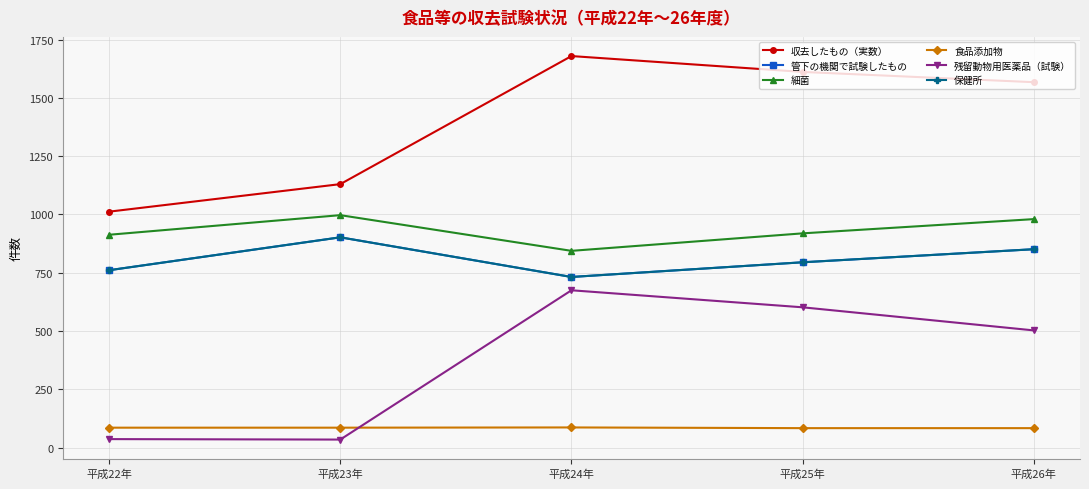

Reading left to right, extract all data points from this chart.

収去したもの（実数）: 1012	1130	1679	1611	1567
管下の機関で試験したもの: 761	902	732	795	851
細菌: 913	997	844	919	980
食品添加物: 86	86	87	84	84
残留動物用医薬品（試験）: 37	35	675	602	503
保健所: 761	902	732	795	851